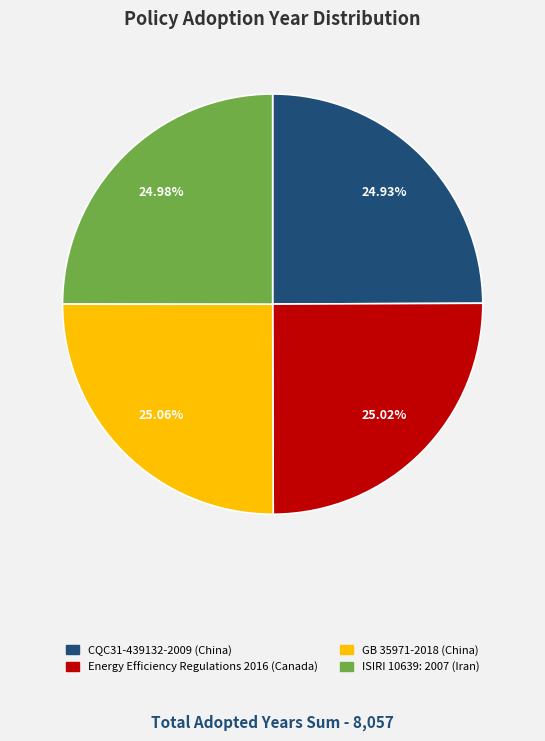

The ISIRI 10639: 2007 (Iran) slice represents 10% of the pie. True or false?

False